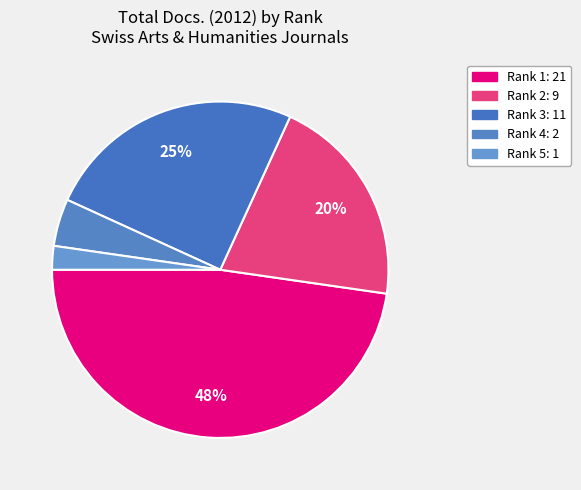

To the nearest percent, what portion does Rank 5 represent?

2%